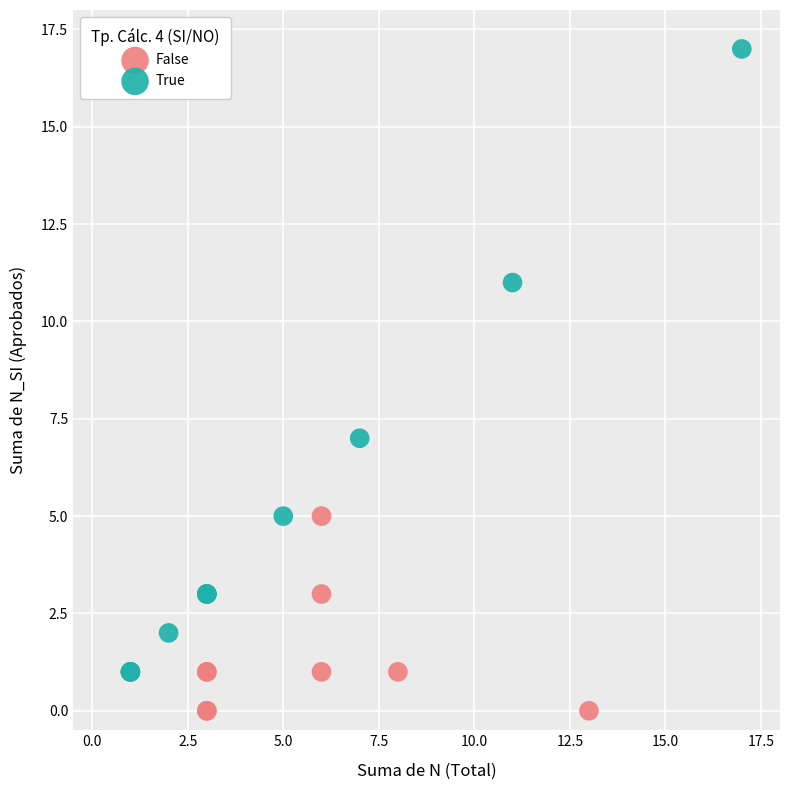

Which series contains the highest Y value?

True